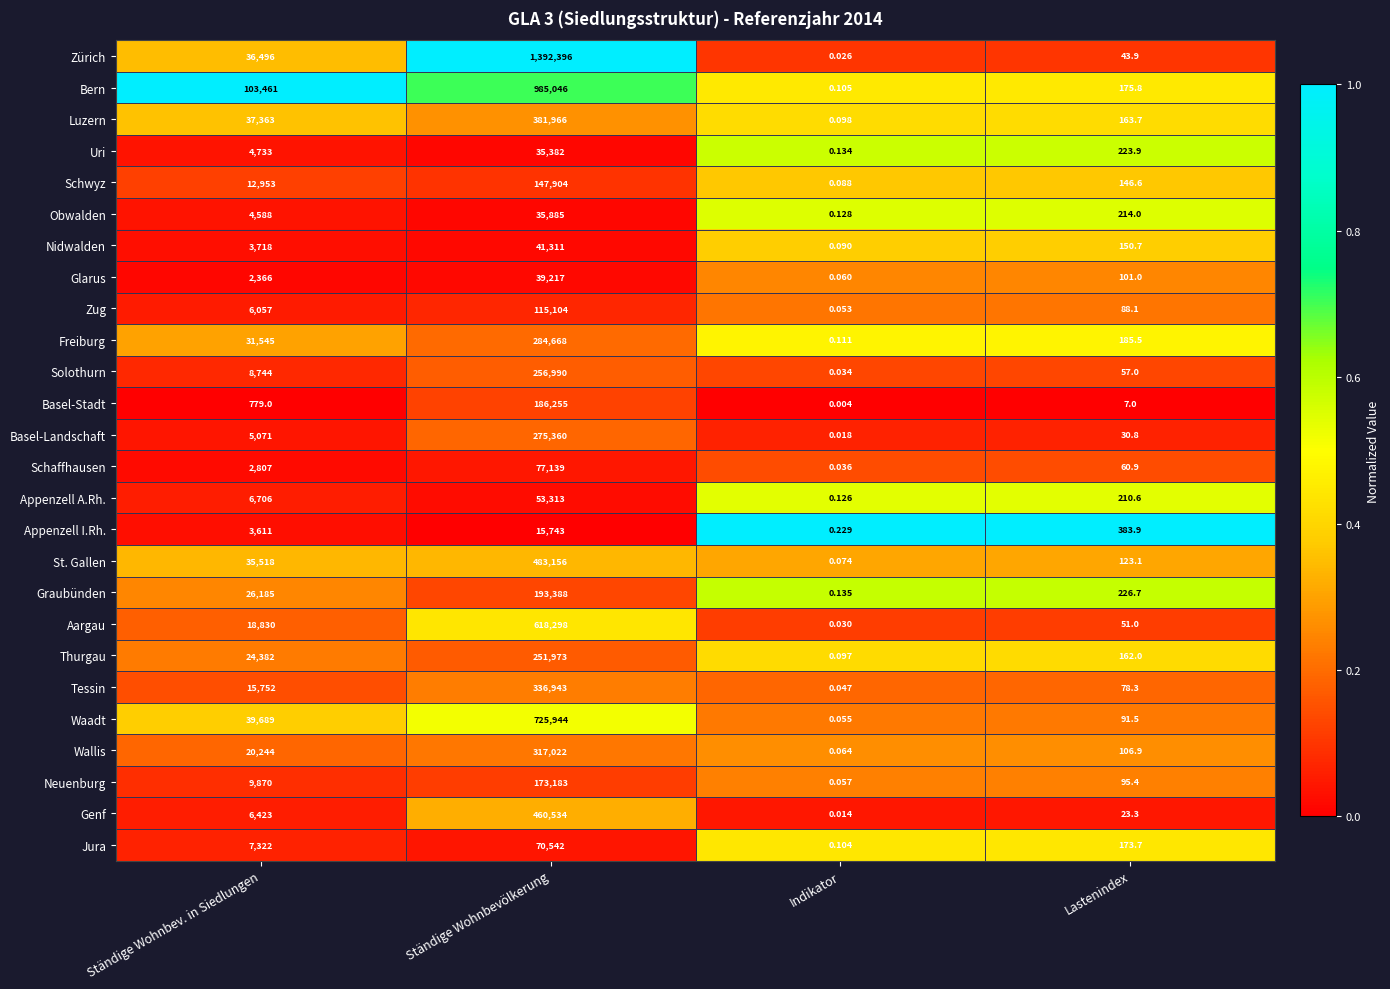

Which series has the largest range (max minus min)?

Zürich